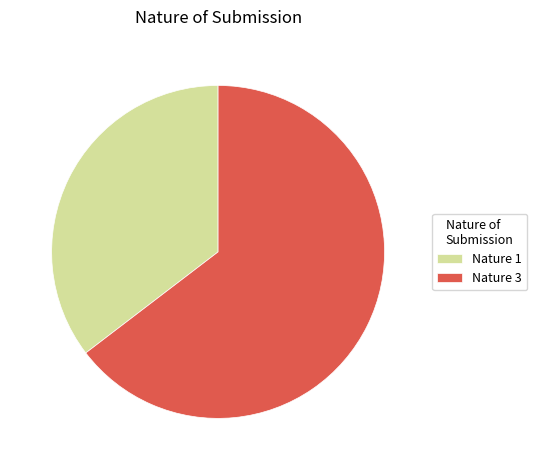

Which has a higher value, Nature 1 or Nature 3?

Nature 3